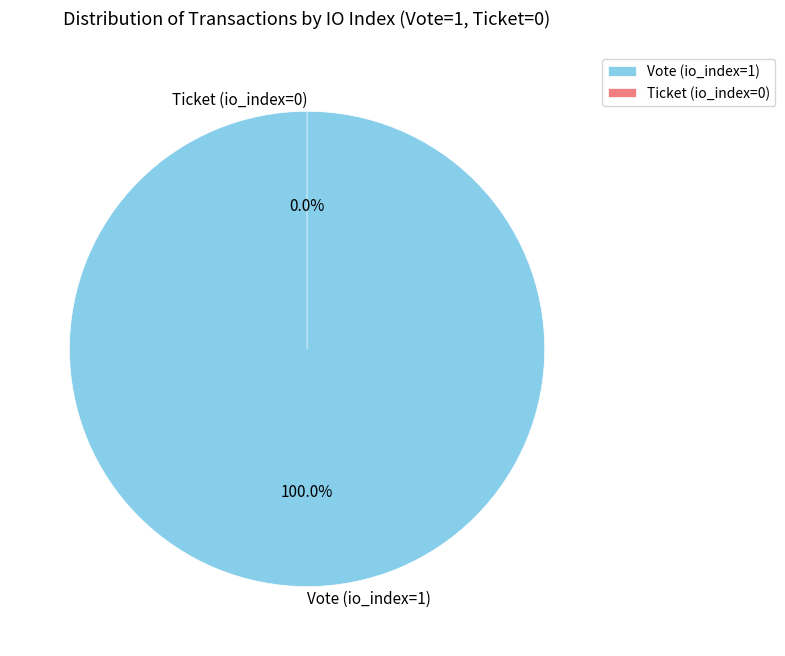

To the nearest percent, what is the average slice percentage?

50%